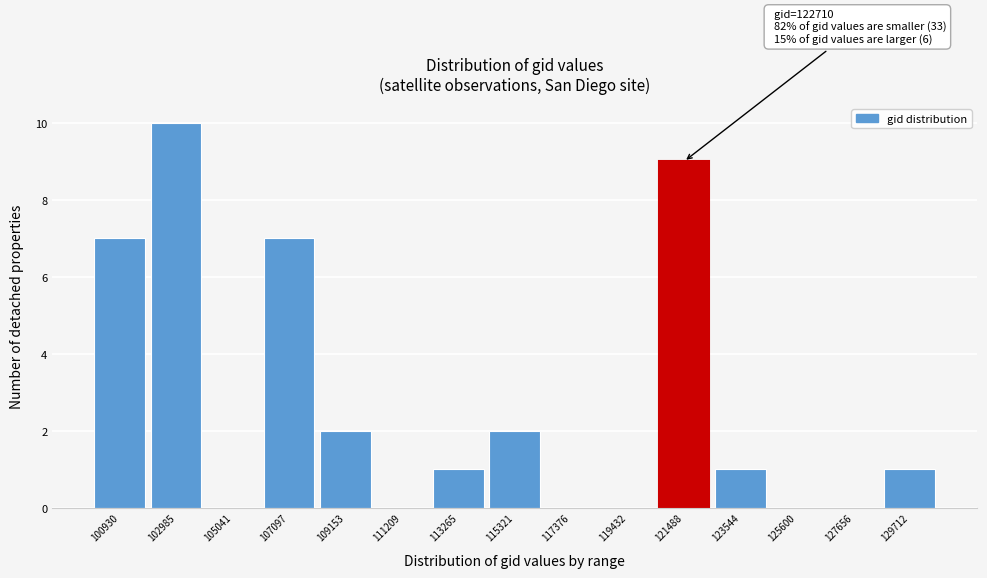

Reading left to right, transcribe all the data shown in this chart.

100930=7	102985=10	105041=0	107097=7	109153=2	111209=0	113265=1	115321=2	117376=0	119432=0	121488=9	123544=1	125600=0	127656=0	129712=1